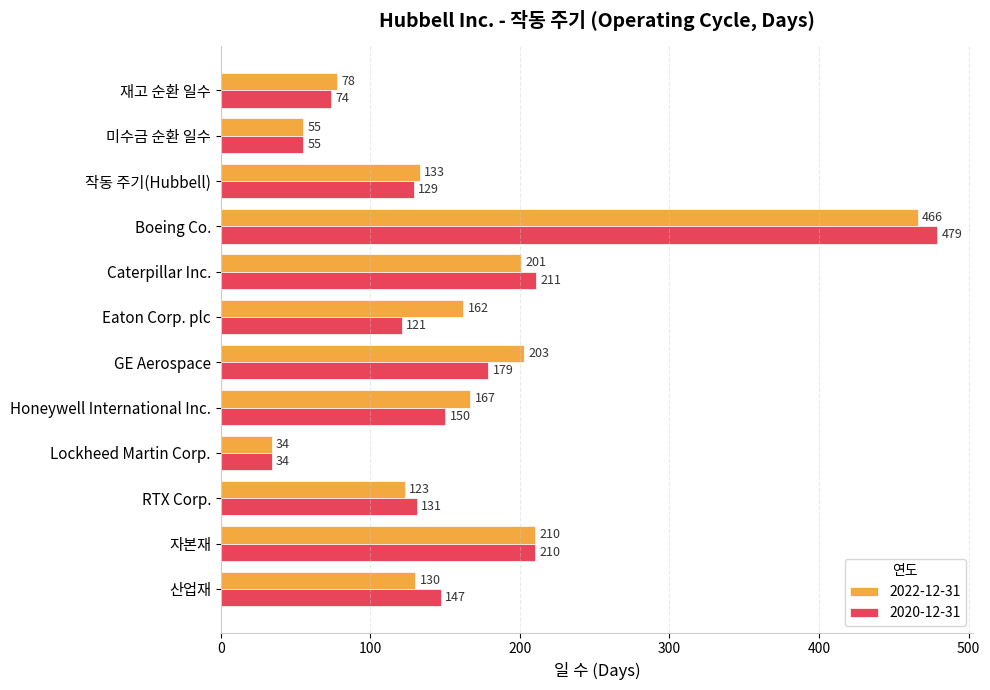

Which series changed the most between Caterpillar Inc. and 산업재?

2022-12-31